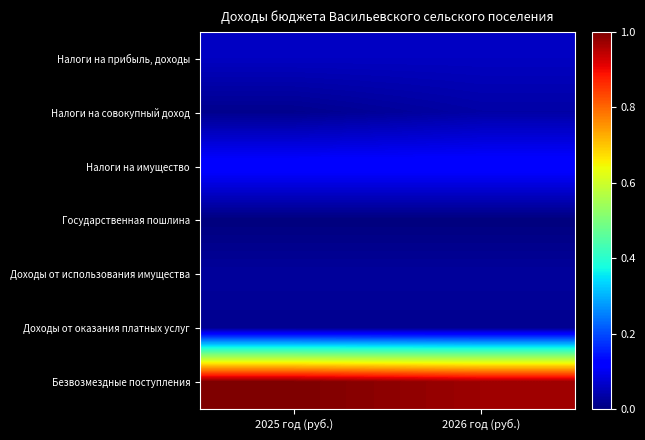

Reading left to right, what are all the values shown in this chart?

Налоги на прибыль, доходы: 2025 год (руб.)=0.1	2026 год (руб.)=0.1
Налоги на совокупный доход: 2025 год (руб.)=0.0	2026 год (руб.)=0.0
Налоги на имущество: 2025 год (руб.)=0.1	2026 год (руб.)=0.1
Государственная пошлина: 2025 год (руб.)=0.0	2026 год (руб.)=0.0
Доходы от использования имущества: 2025 год (руб.)=0.0	2026 год (руб.)=0.0
Доходы от оказания платных услуг: 2025 год (руб.)=0.0	2026 год (руб.)=0.0
Безвозмездные поступления: 2025 год (руб.)=1.0	2026 год (руб.)=1.0